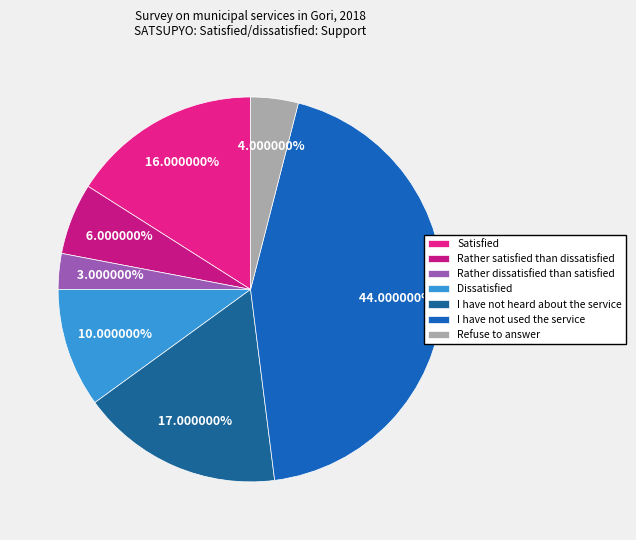

How many segments does this pie chart have?

7